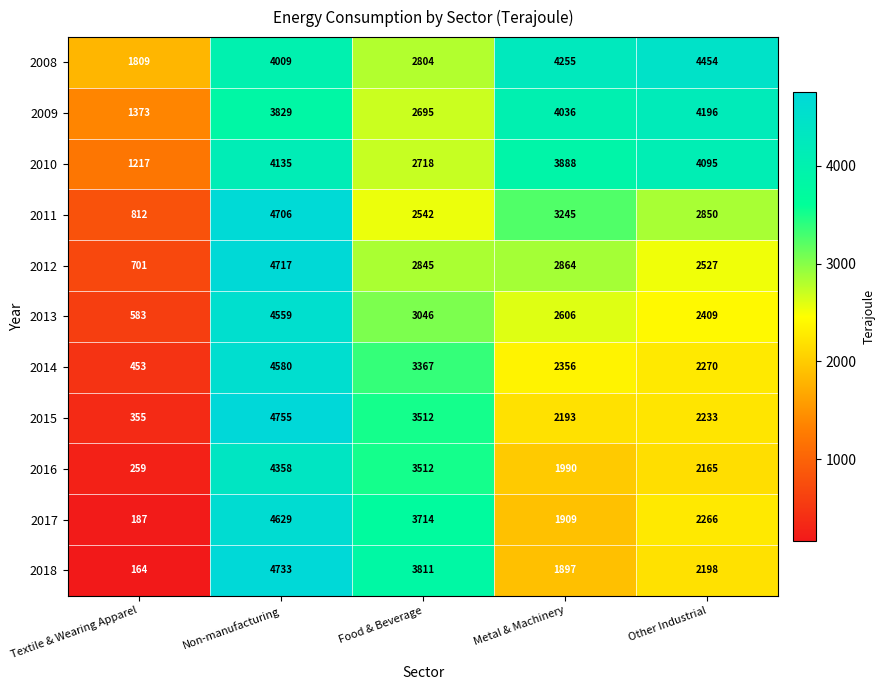

Which category has the highest value across all series?

Non-manufacturing